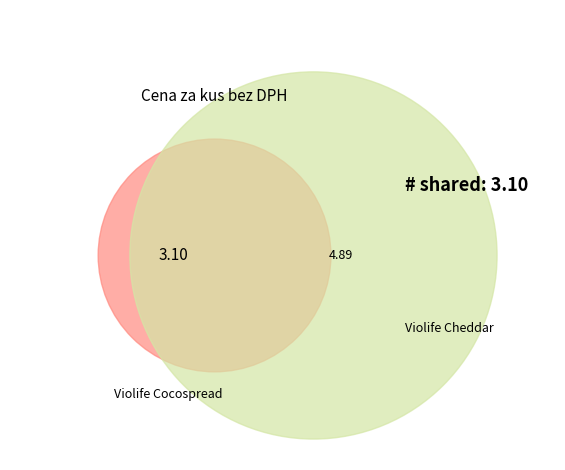

How many slices are in this pie chart?

2